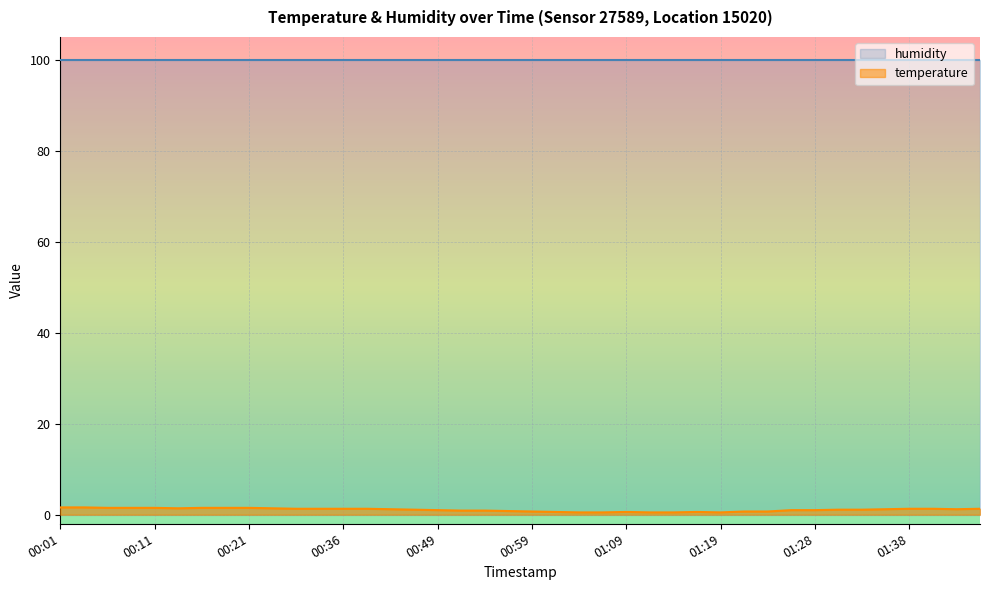

Is it true that the value at 00:59 is 0.2?

False